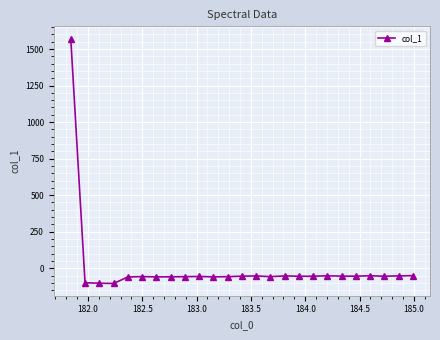

True or false: there are more than 1 points higher than both neighbors.

True